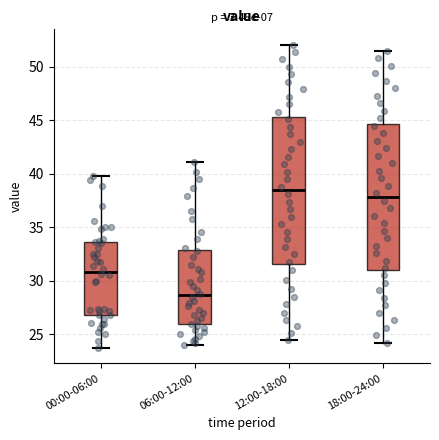

Reading left to right, transcribe this box plot: for each box, give where its median line is, the range the box spans, and where its two whiskers end, as read against the y-axis. The values are not printed on the chart, so give them approximately, as read against the axis.

00:00-06:00: median 31.0, box 27.0 to 33.5, whiskers 23.5 to 40.0
06:00-12:00: median 28.5, box 26.0 to 33.0, whiskers 24.0 to 41.0
12:00-18:00: median 38.5, box 31.5 to 45.5, whiskers 24.5 to 52.0
18:00-24:00: median 38.0, box 31.0 to 44.5, whiskers 24.0 to 51.5